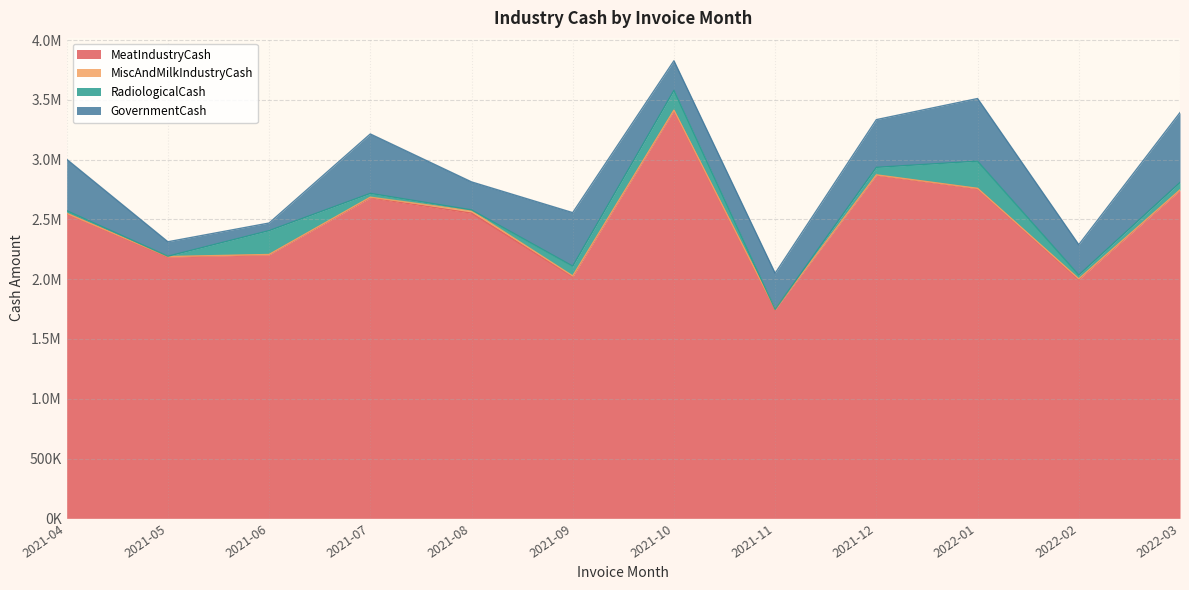

What is the total value across all series at 2022-03?

3393338.3